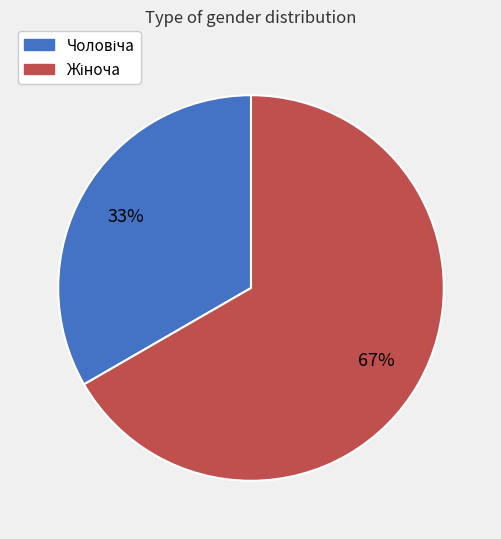

To the nearest percent, what is the average slice percentage?

50%